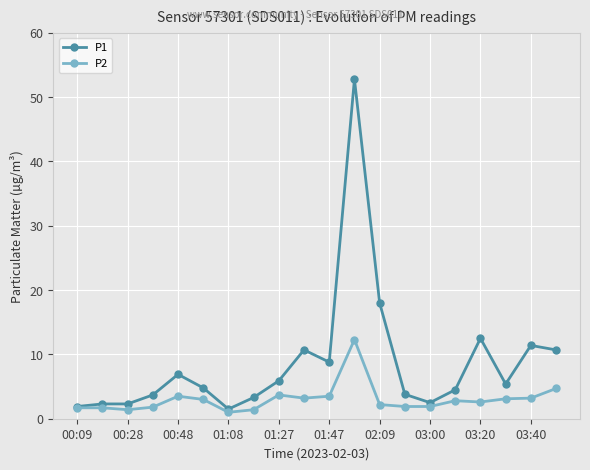

Which series has the largest range (max minus min)?

P1